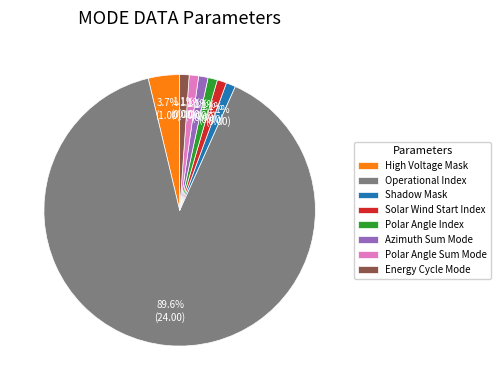

Between High Voltage Mask and Operational Index, which is larger?

Operational Index